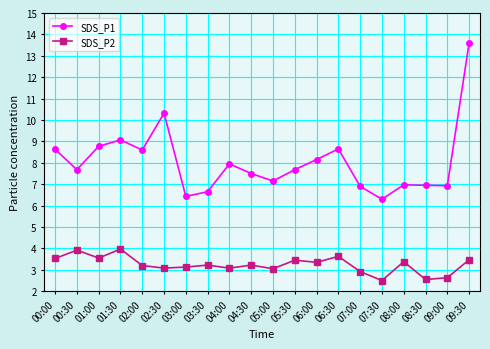

What is the label of the 19th point from the right?

00:30